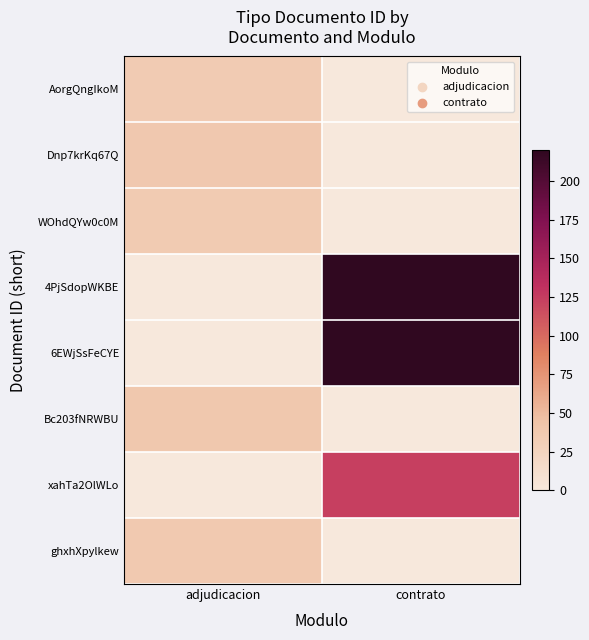

Rank the series by their maximum value, from lowest to highest.

AorgQngIkoM, WOhdQYw0c0M, ghxhXpylkew, Dnp7krKq67Q, Bc203fNRWBU, xahTa2OlWLo, 4PjSdopWKBE, 6EWjSsFeCYE